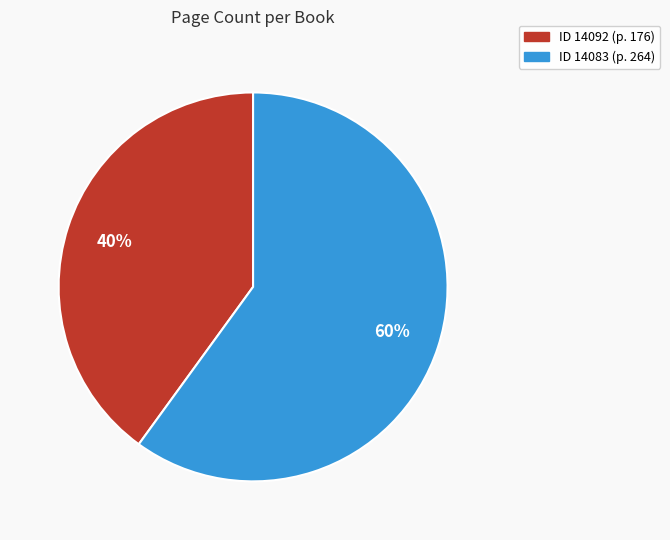

Is there any slice that represents more than half of the pie?

Yes